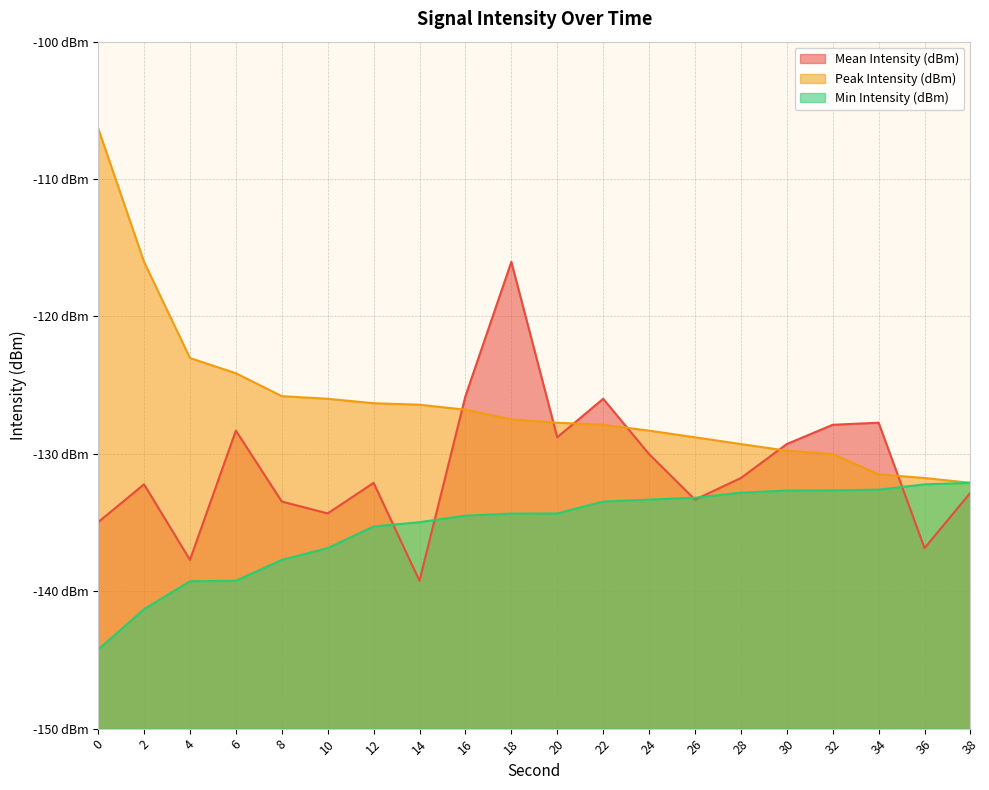

True or false: Mean Intensity (dBm) has a value of -133.3 at 26.

True